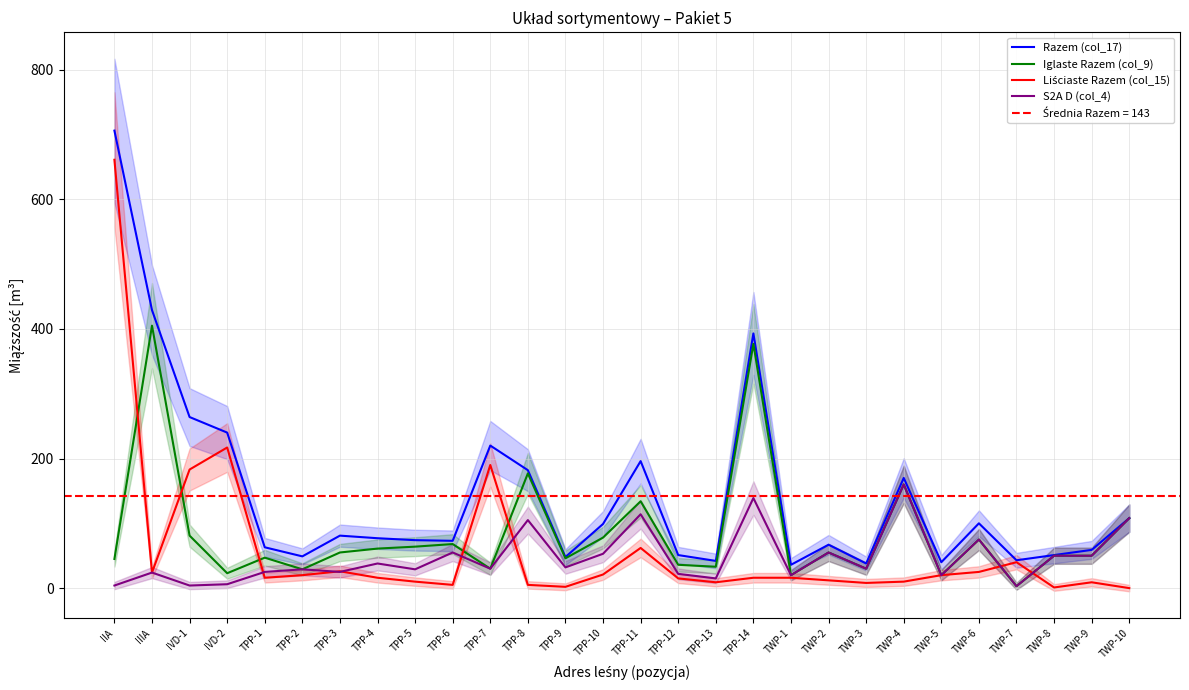

At how many categories does at least one series exceed 592?

1